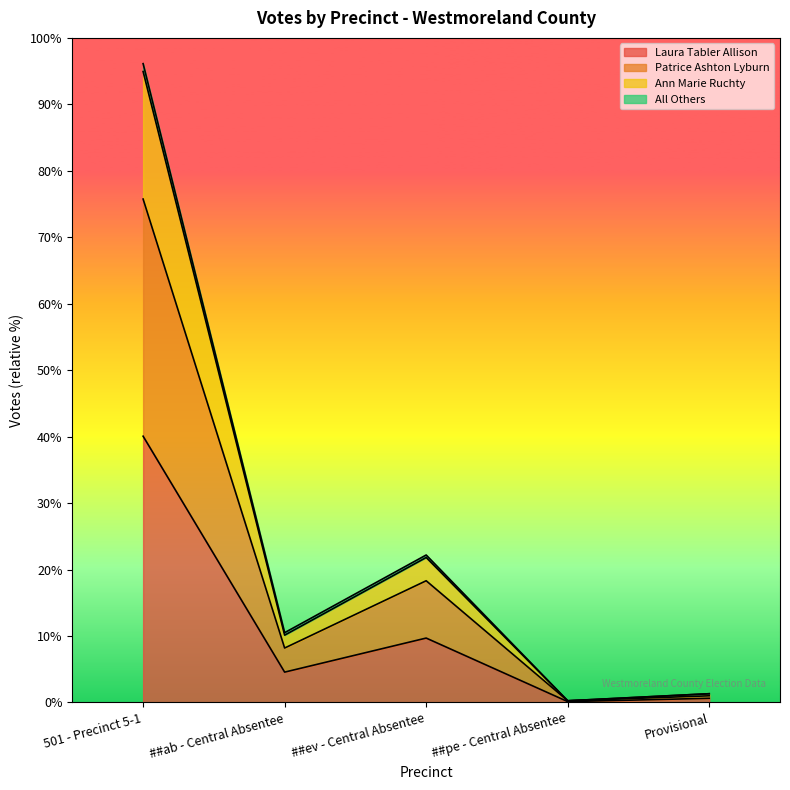

Does the chart display data point markers on the line(s)?

No